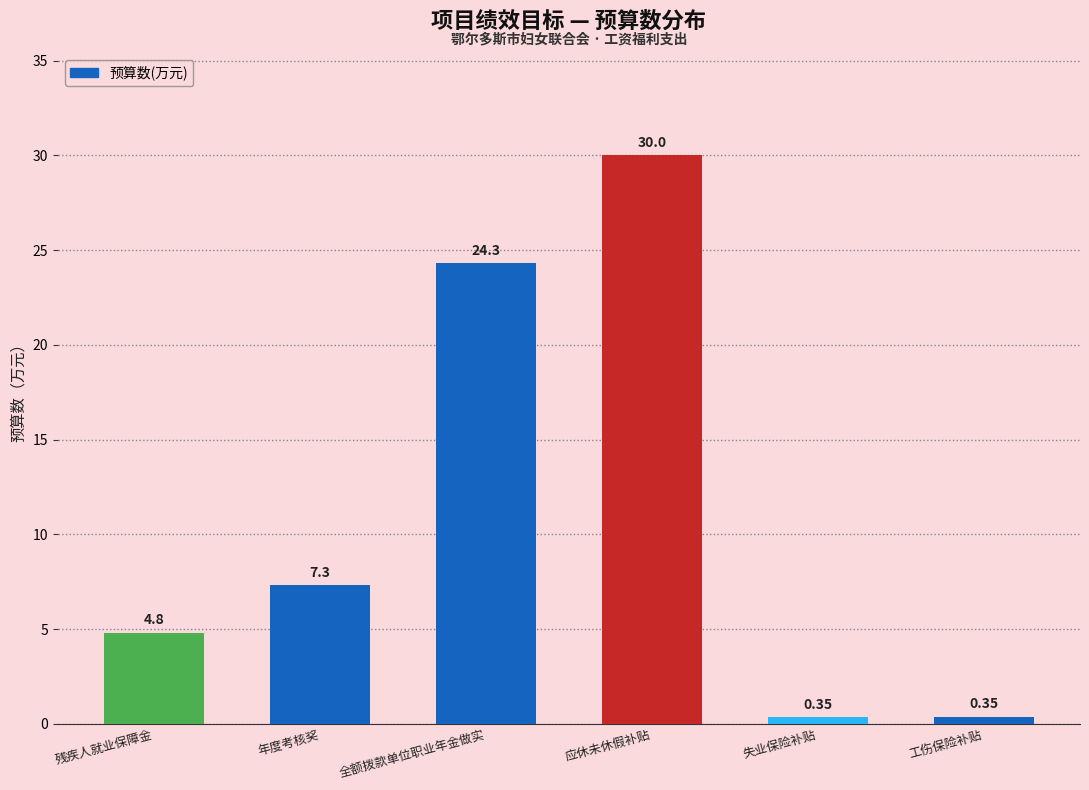

At which label does the data first exceed 7?

年度考核奖